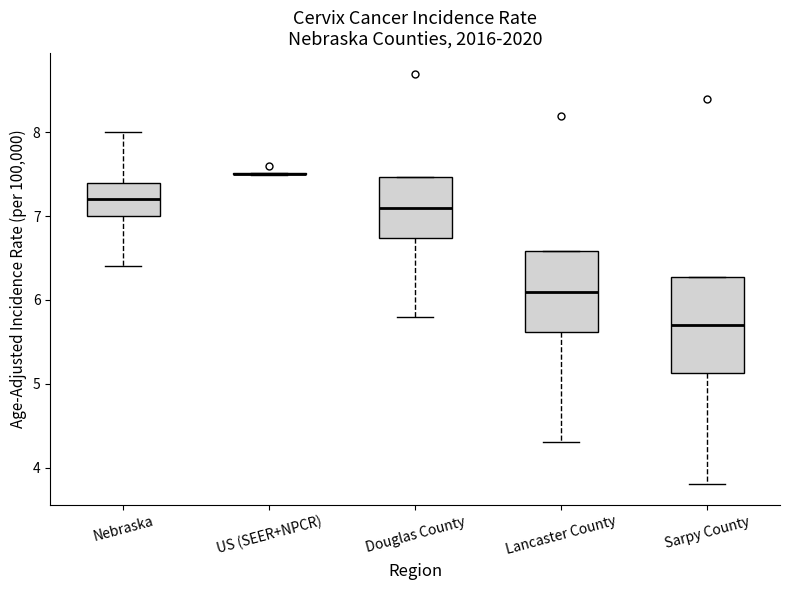

Where does the median line of the box for Sarpy County sit on the y-axis? The values are not printed on the chart, so give them approximately, as read against the axis.

5.7